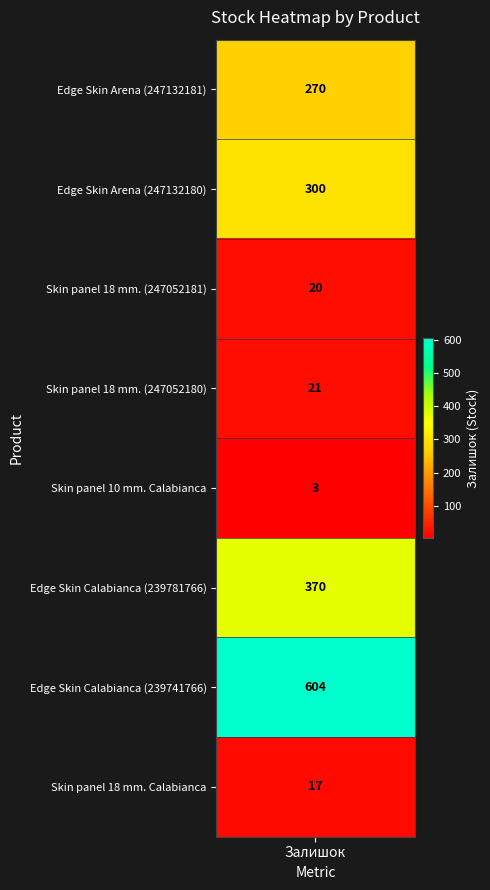

Reading right to left, list all the values displayed in this chart.

17	604	370	3	21	20	300	270